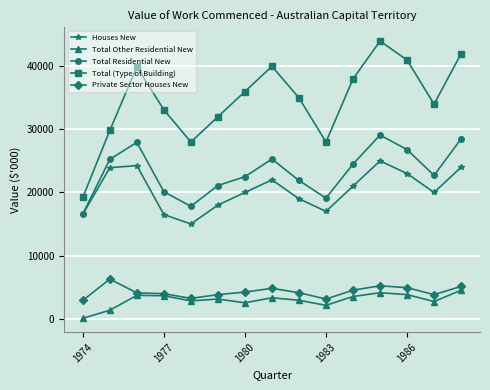

What is the maximum value shown in the chart?

44000